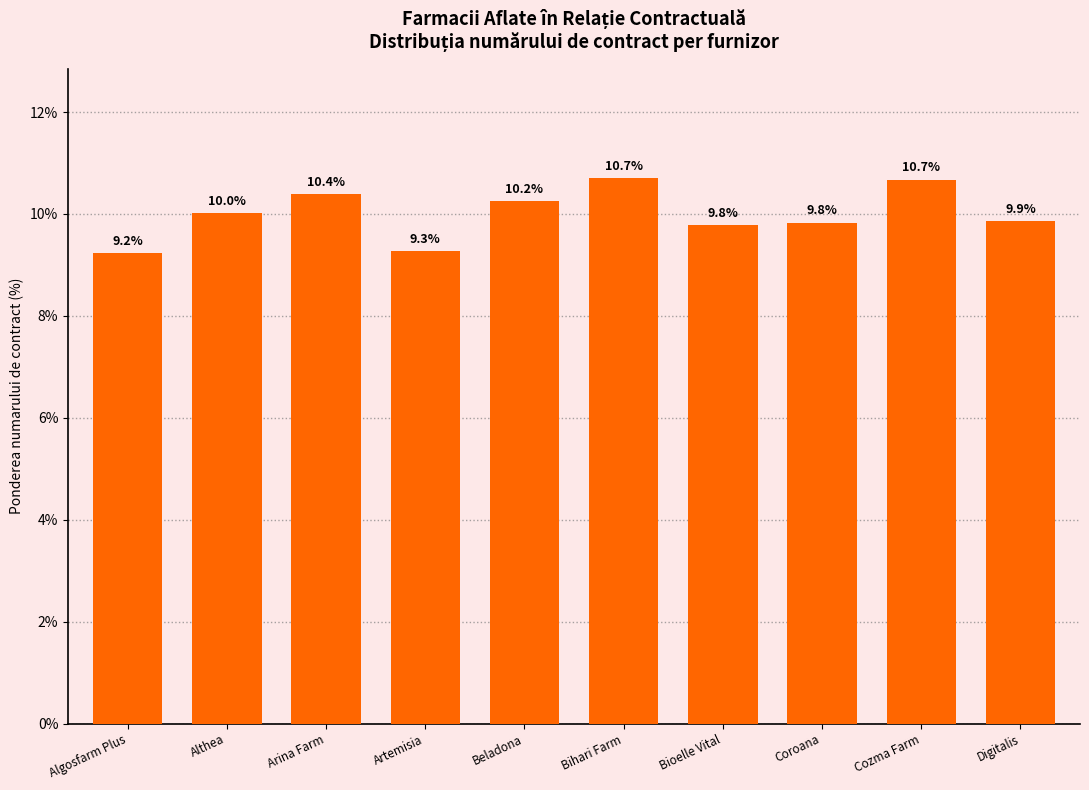

How many series are shown in this chart?

1